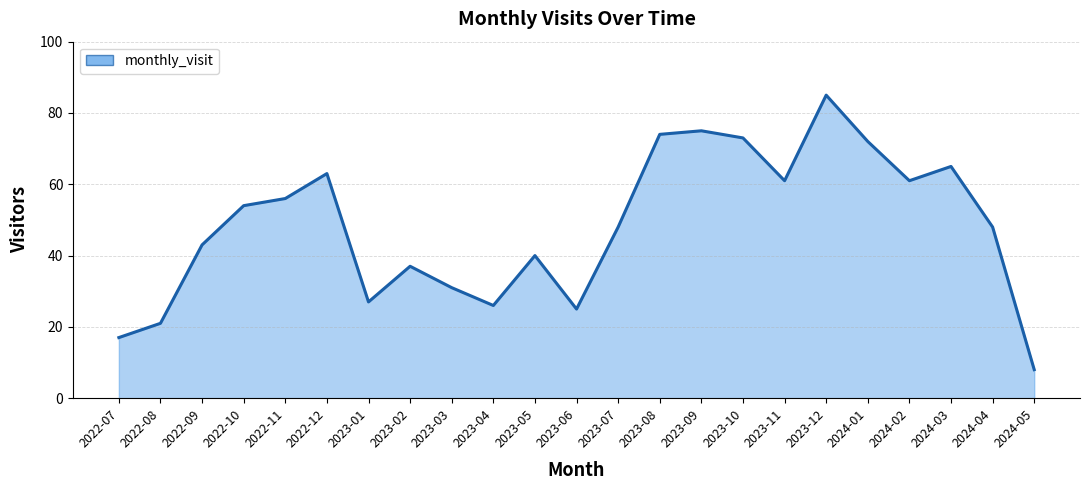

At which category does the data reach its first local valley?

2023-01